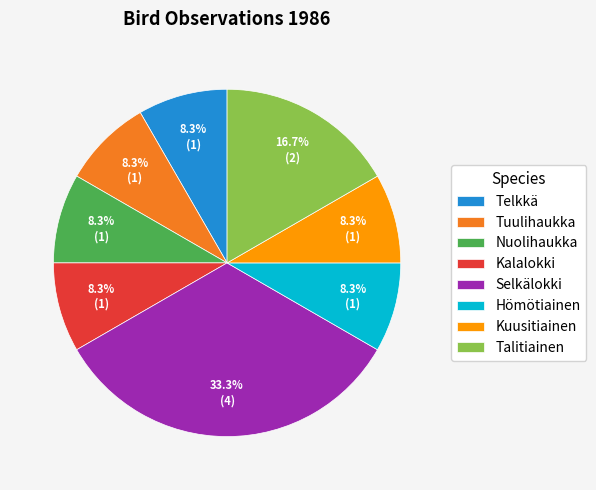

Count the number of slices in the pie.

8